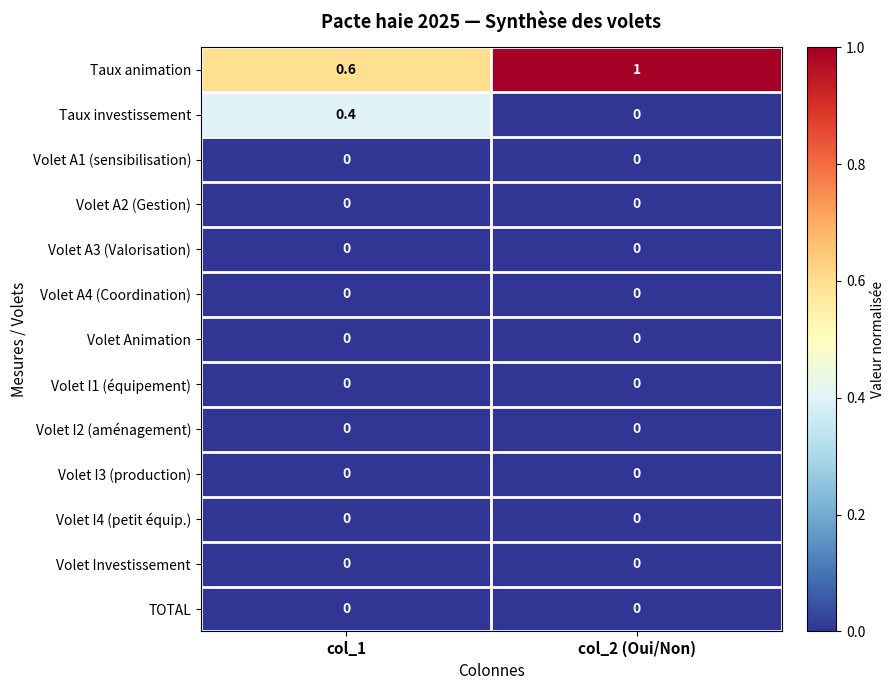

Which series has the largest total across all categories?

Taux animation